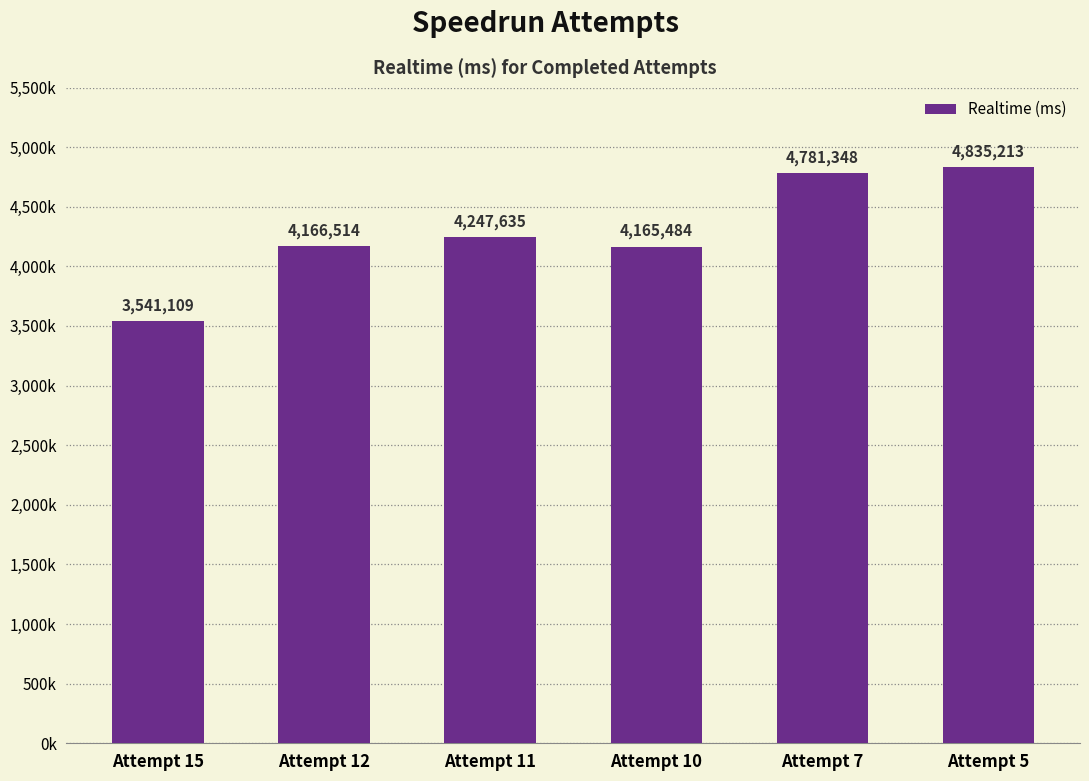

At which category does the chart reach its minimum across all series?

Attempt 15